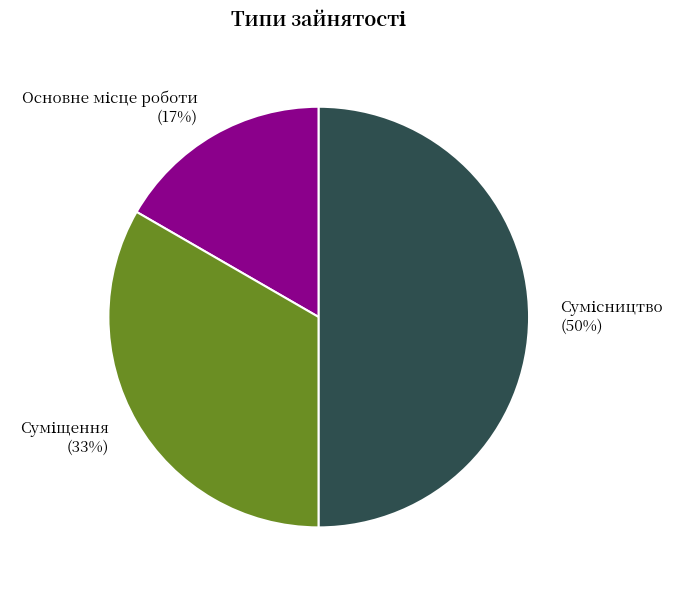

To the nearest percent, what is the average slice percentage?

33%